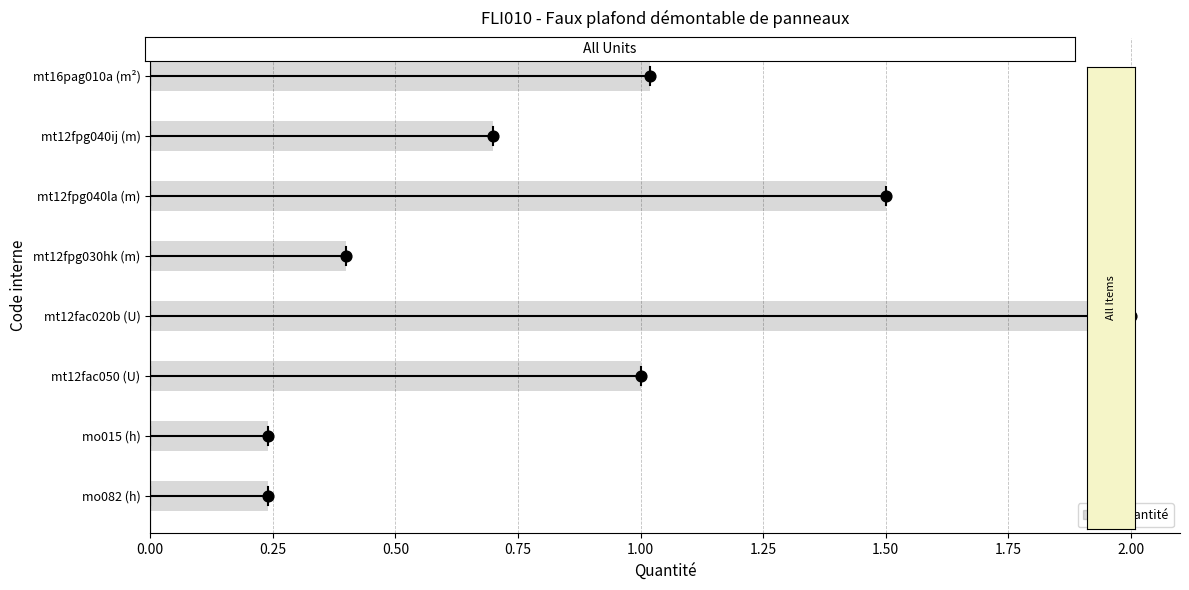

Which has a higher value, mt12fpg040ij (m) or mt12fac020b (U)?

mt12fac020b (U)